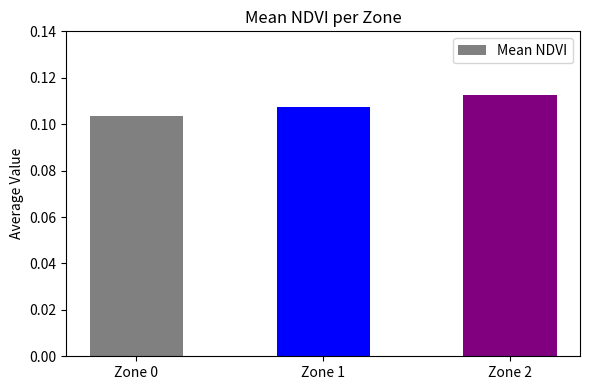

Which category has the lowest value across all series?

Zone 0